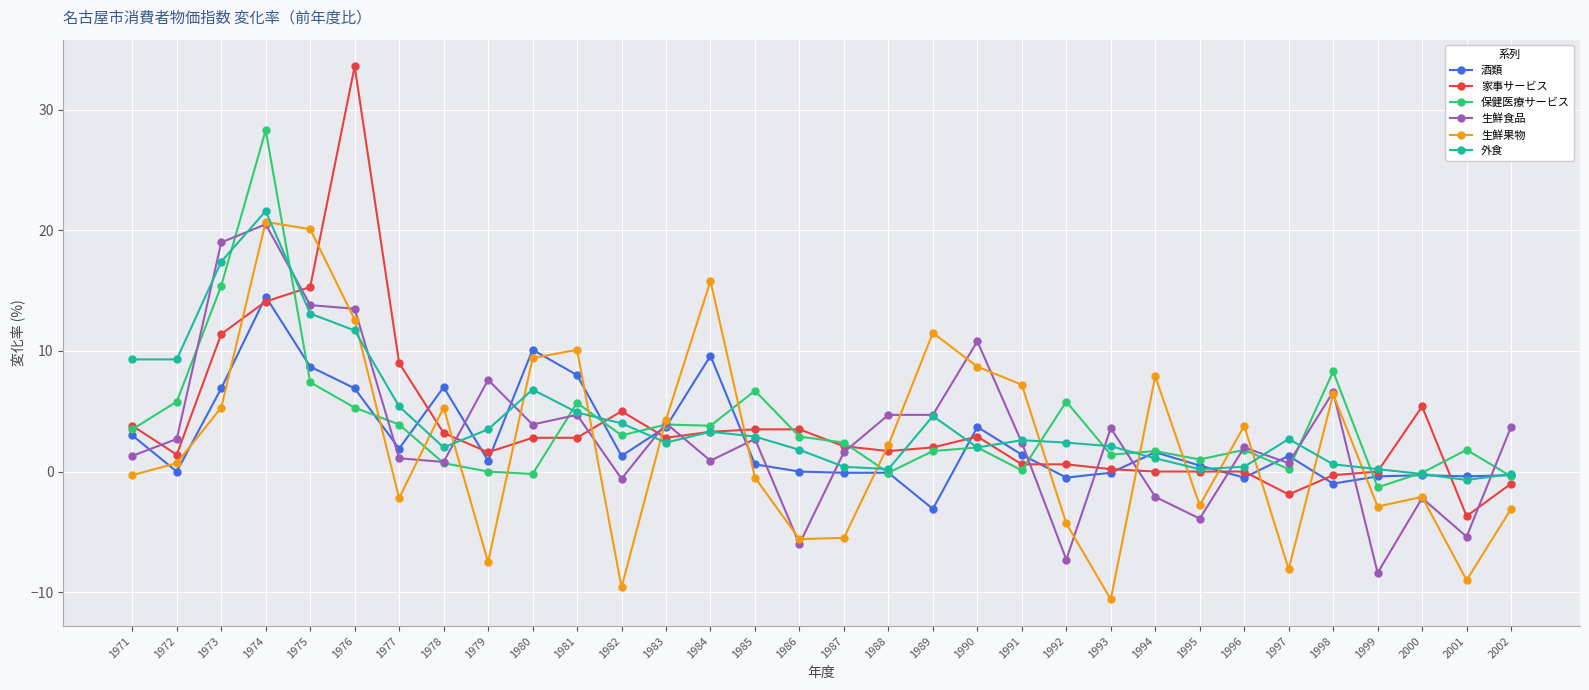

What is the difference between the 家事サービス values at 1989 and 1992?

1.4